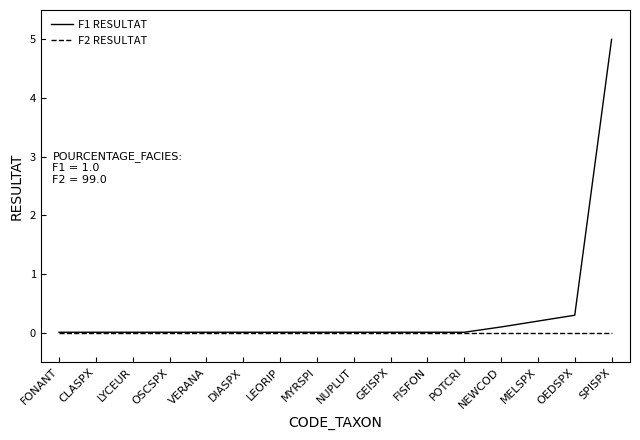

Which series has the widest spread of values?

F1 RESULTAT